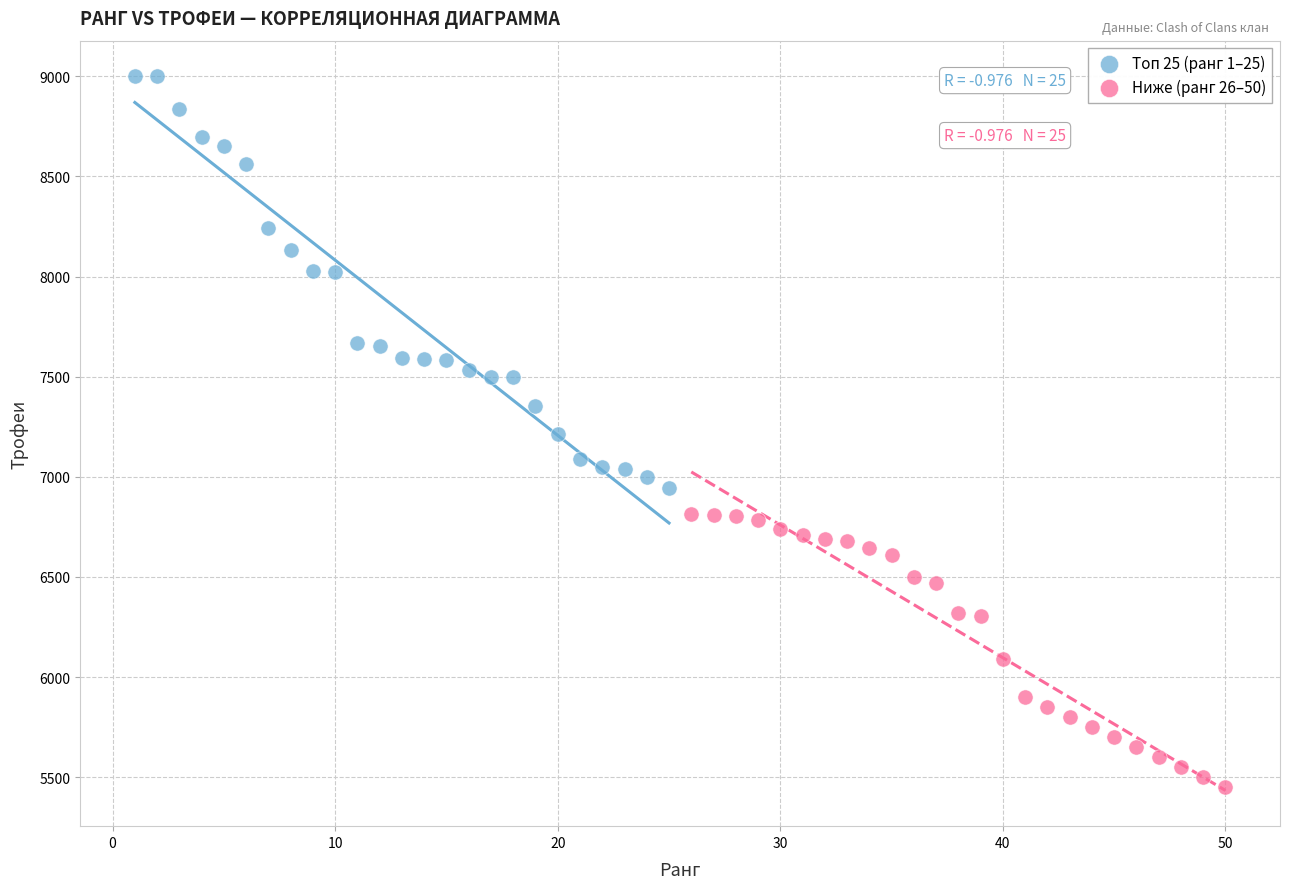

Which series reaches the minimum Y coordinate?

Ниже (ранг 26–50)